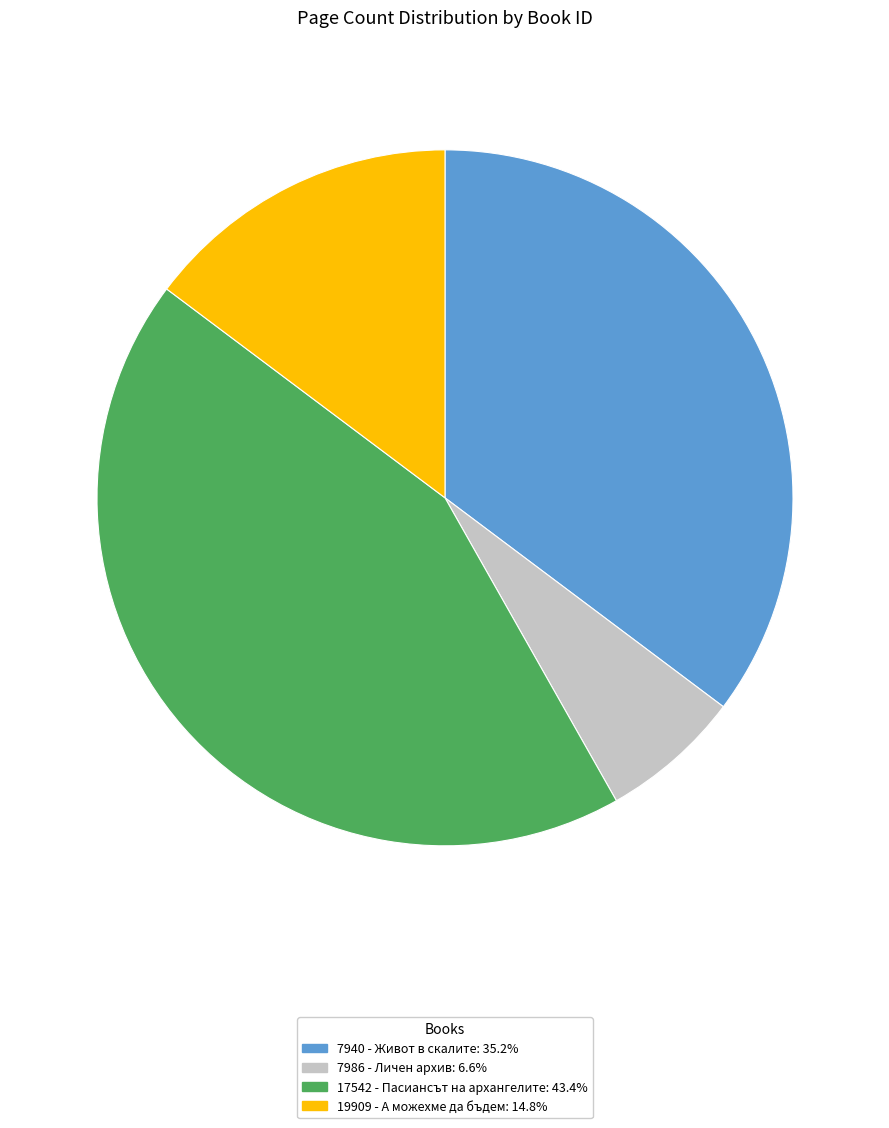

Rank the categories by value from lowest to highest.

7986 - Личен архив, 19909 - А можехме да бъдем, 7940 - Живот в скалите, 17542 - Пасиансът на архангелите